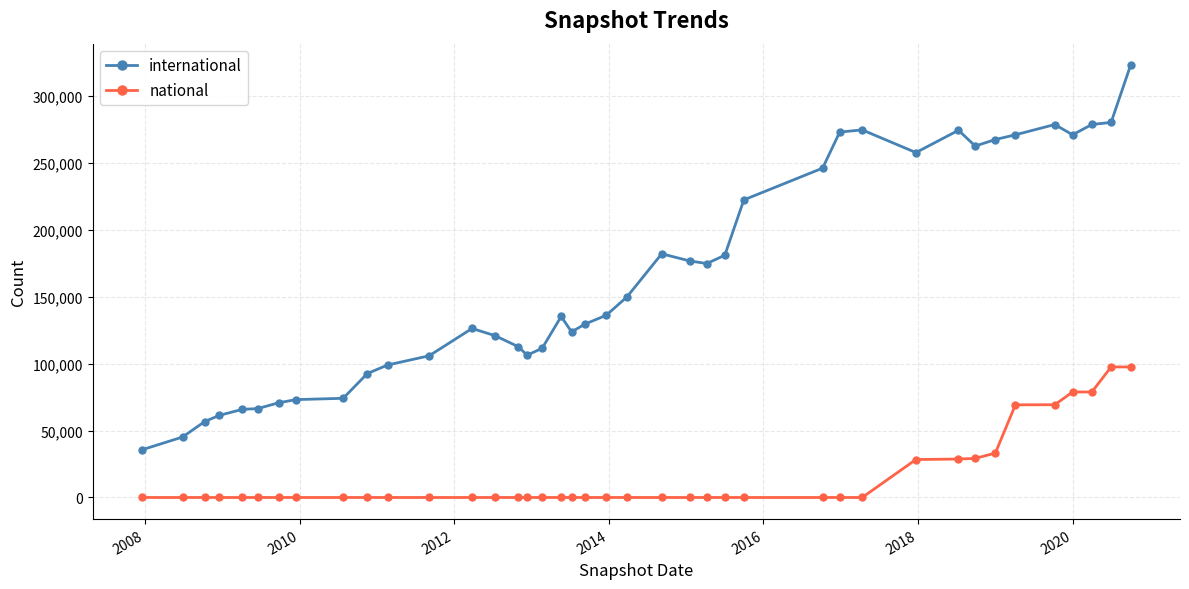

True or false: national and international cross at least once.

False